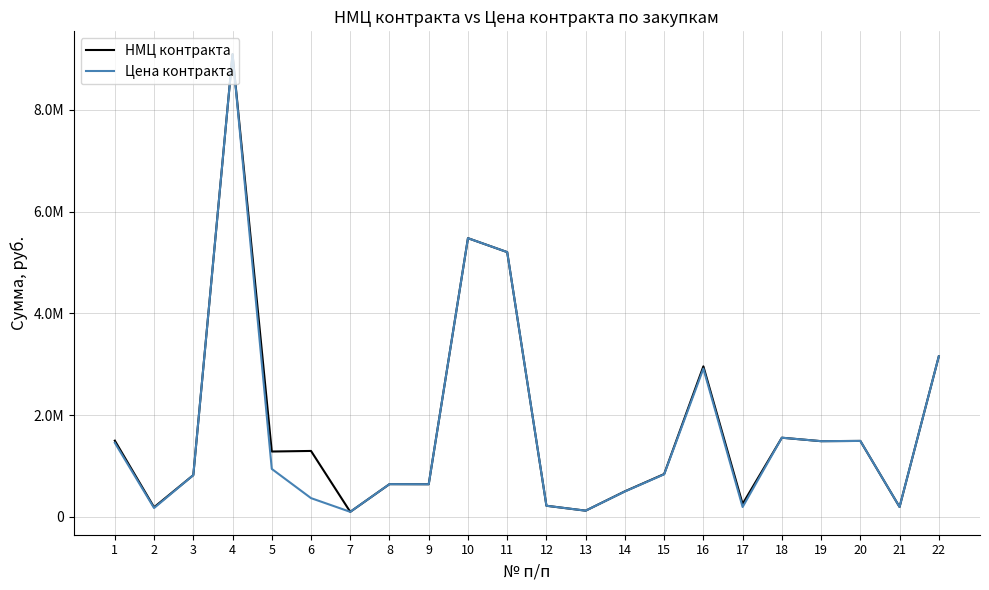

Reading right to left, extract all data points from this chart.

НМЦ контракта: 3156192.0	196122.3	1494005.7	1489094.0	1557015.6	255000.0	2960000.0	842370.0	503200.0	122880.0	219428.0	5205616.0	5479421.0	642593.1	644280.0	99870.0	1296945.0	1285612.0	9095980.0	821458.0	190000.0	1499050.0
Цена контракта: 3156192.0	196122.3	1494005.7	1489094.0	1557015.6	195075.0	2915600.0	837558.4	500224.2	122880.0	219428.0	5205616.0	5479421.0	642593.1	644280.0	99870.0	369440.0	943590.2	9095980.0	821458.0	174800.0	1457300.0